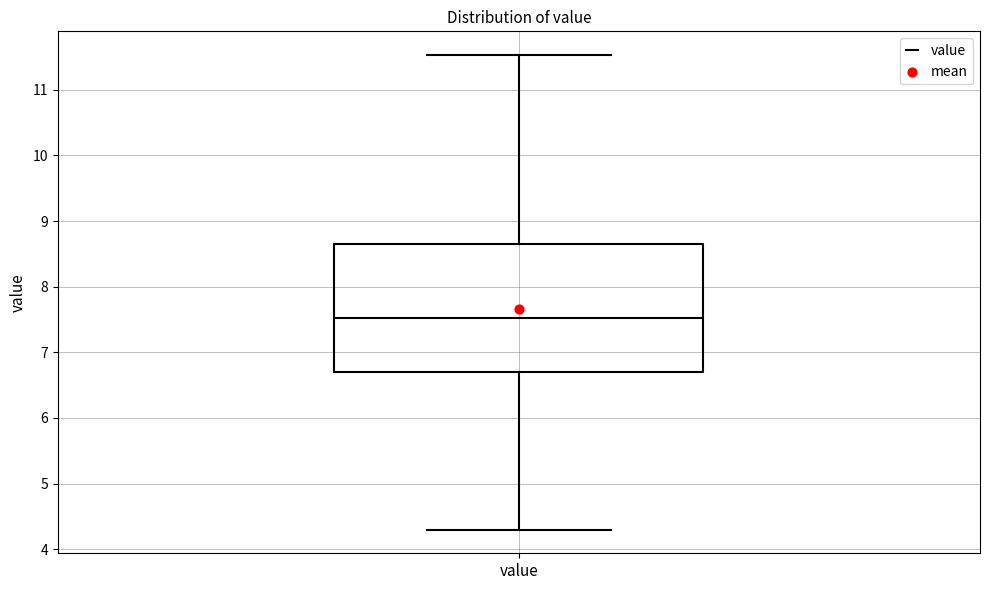

Transcribe this box plot: give where the median line is, the range the box spans, and where the two whiskers end, as read against the y-axis. The values are not printed on the chart, so give them approximately, as read against the axis.

median 7.5, box 6.7 to 8.6, whiskers 4.3 to 11.5